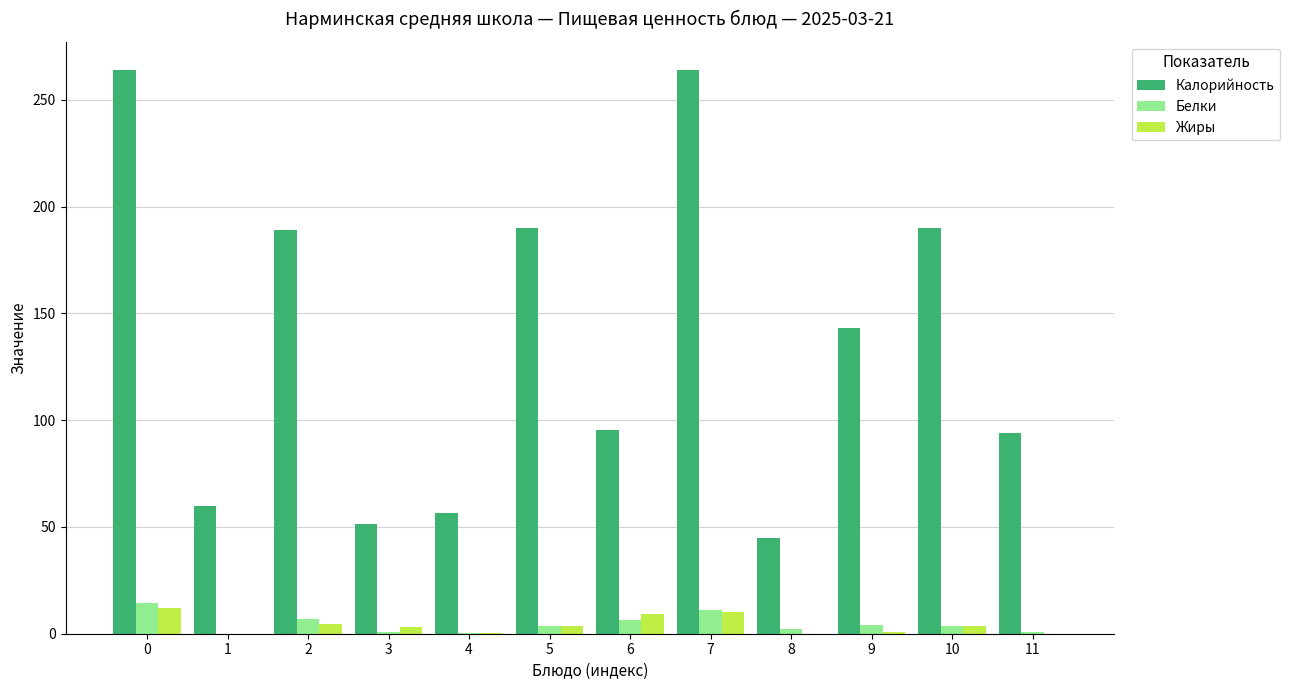

Are the bars grouped side by side (vs. stacked)?

Yes